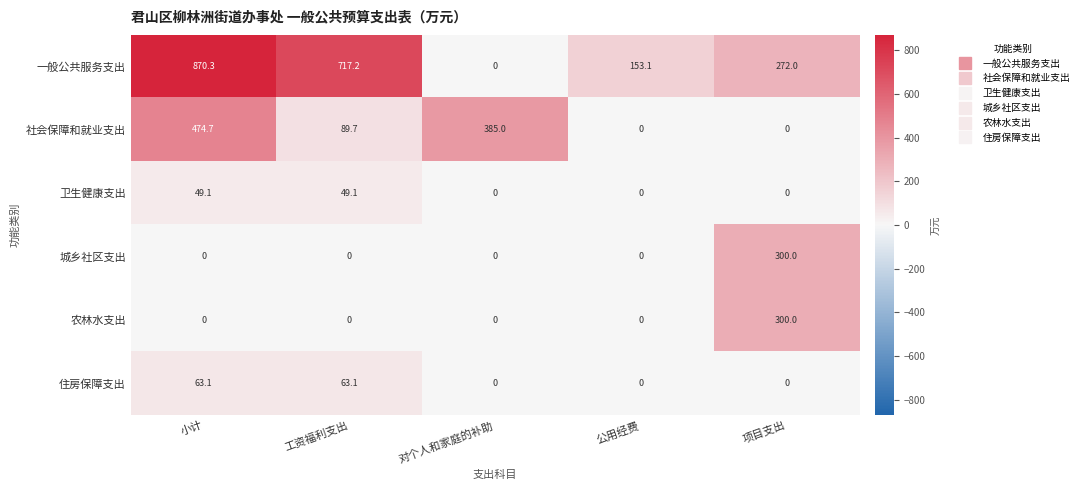

How many values in the 农林水支出 series exceed 0?

1